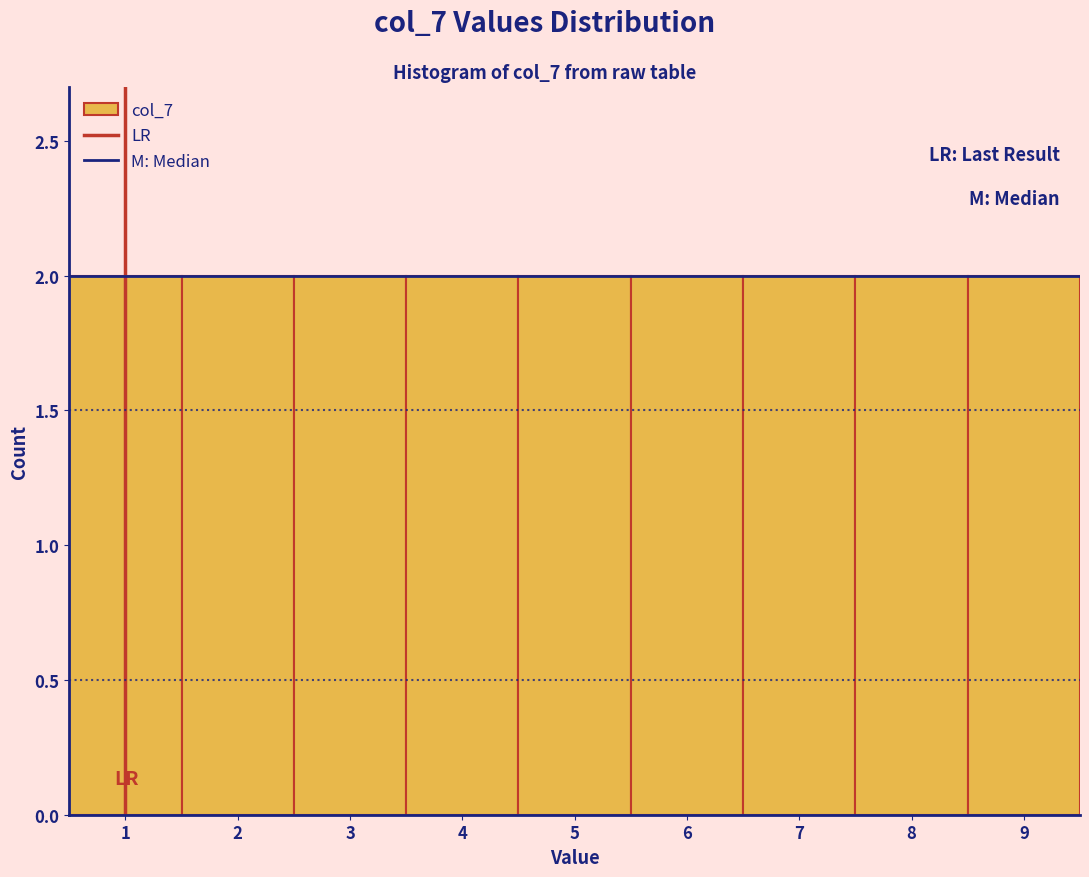

Reading left to right, transcribe this chart: for each bar, give the range it covers on the x-axis and its height. The values are not printed on the chart, so give them approximately, as read against the axis.

0.5 to 1.5: 2
1.5 to 2.5: 2
2.5 to 3.5: 2
3.5 to 4.5: 2
4.5 to 5.5: 2
5.5 to 6.5: 2
6.5 to 7.5: 2
7.5 to 8.5: 2
8.5 to 9.5: 2